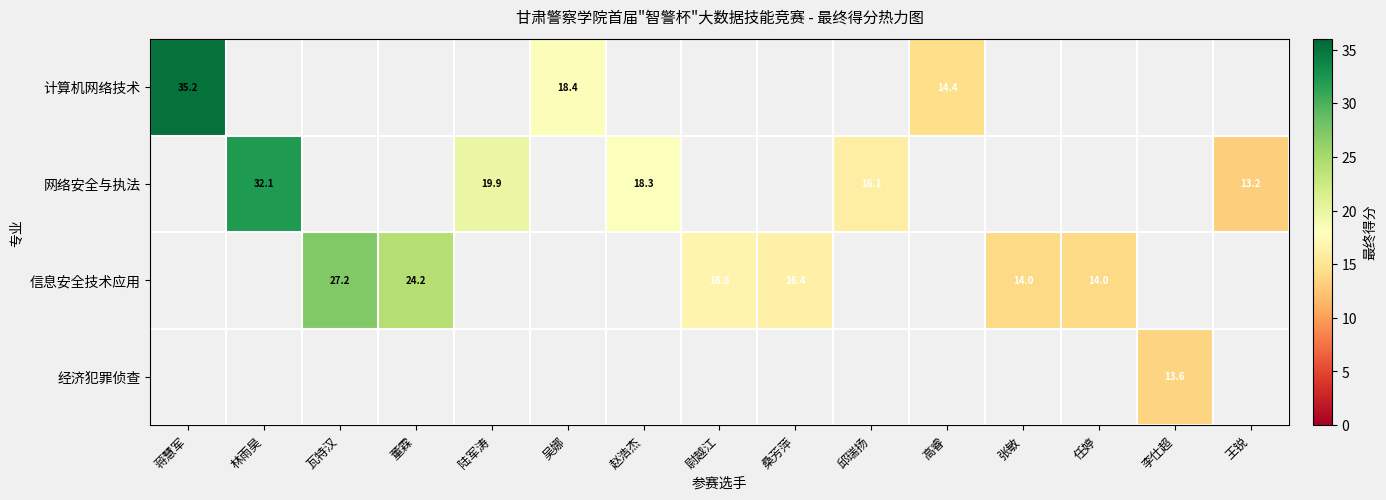

How many values in 计算机网络技术 are above zero?

3